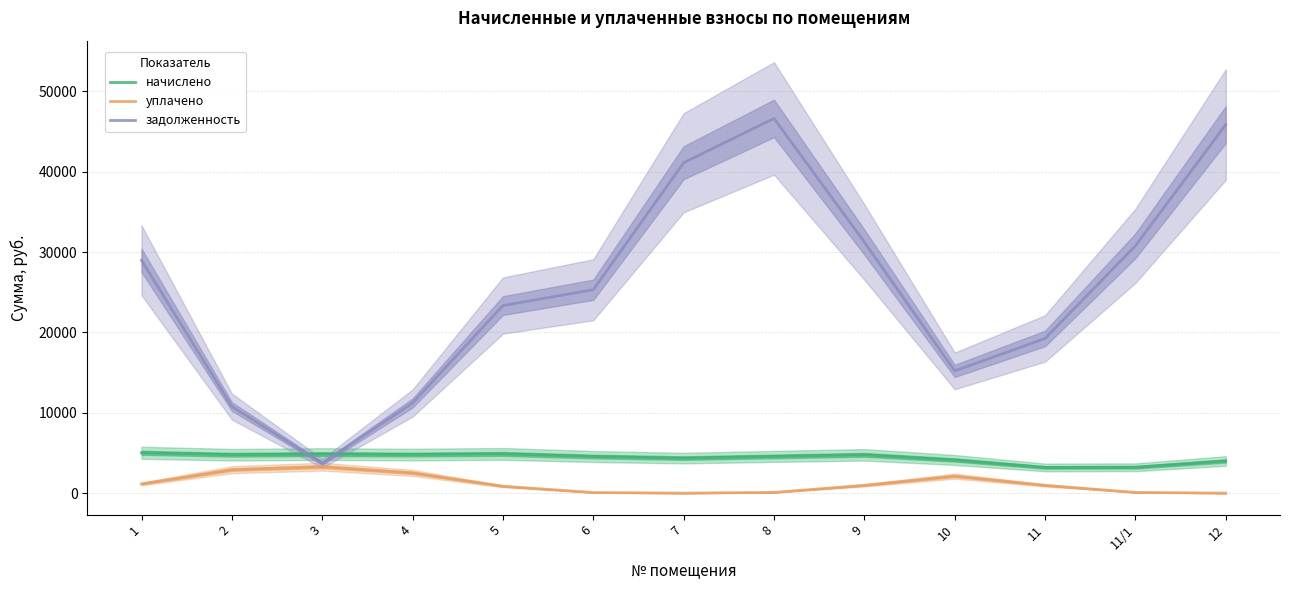

Does the chart display data point markers on the line(s)?

No